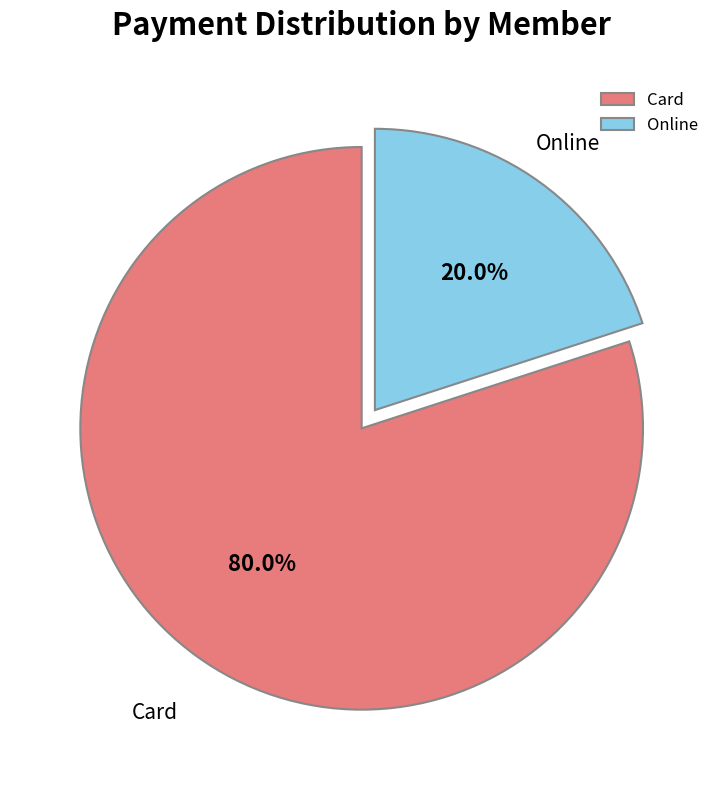

How many slices are in this pie chart?

2